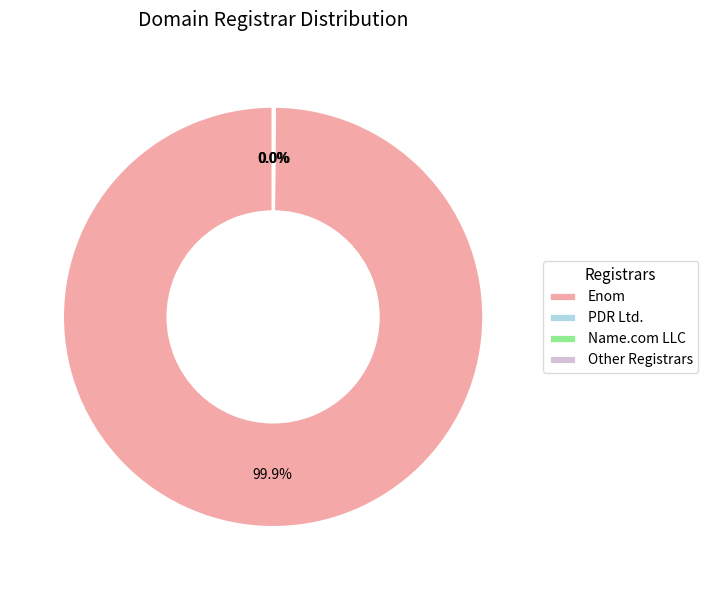

Does Enom represent more than half of the total?

Yes